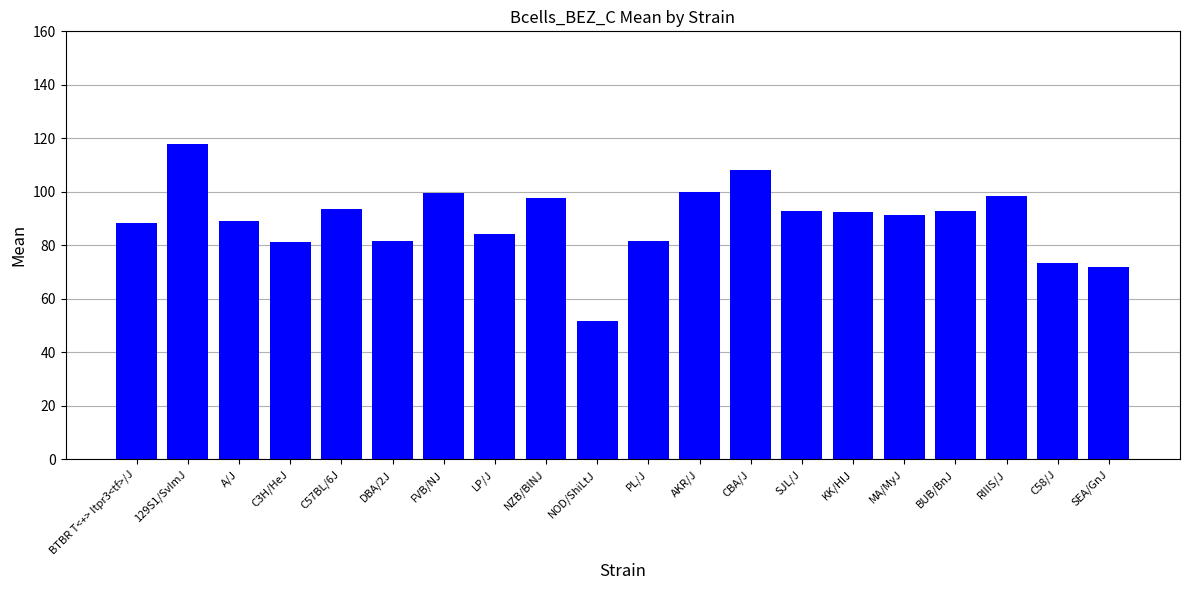

True or false: the data shows 99.6 at FVB/NJ.

True